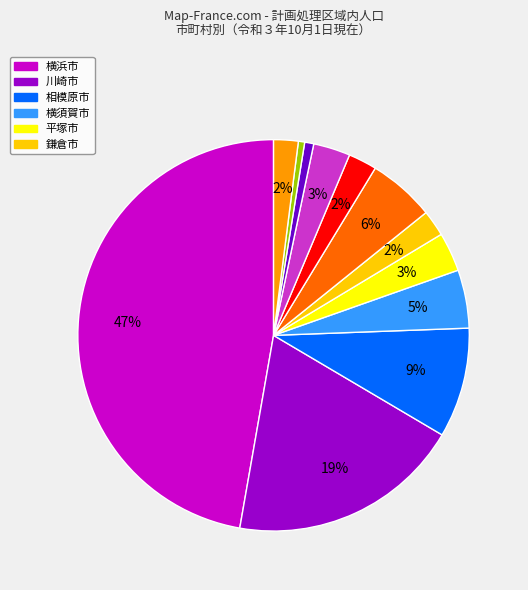

To the nearest percent, what is the average slice percentage?

8%